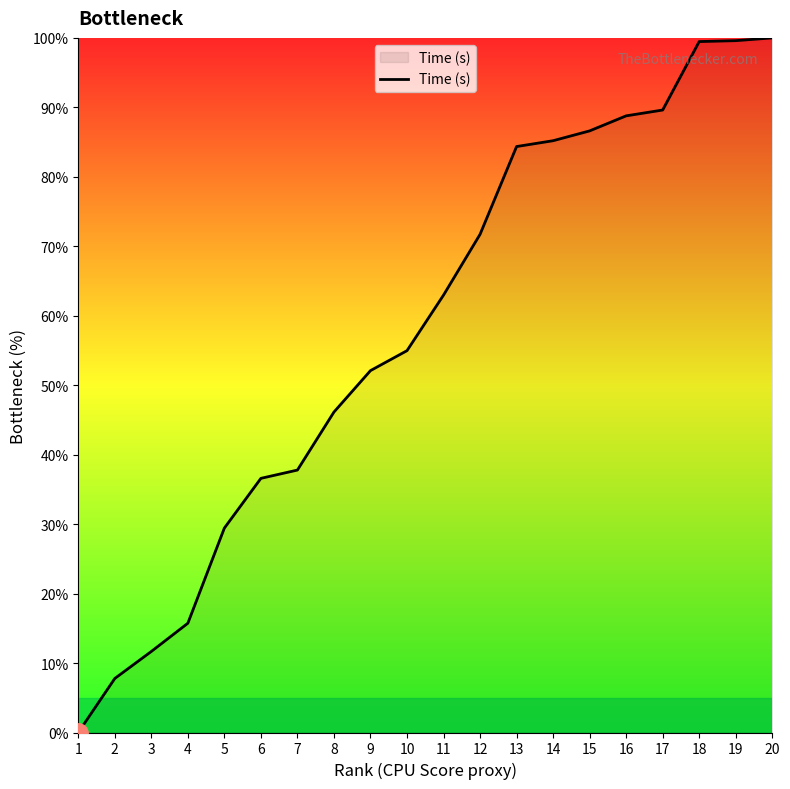

Which has a higher value, 9 or 1?

9